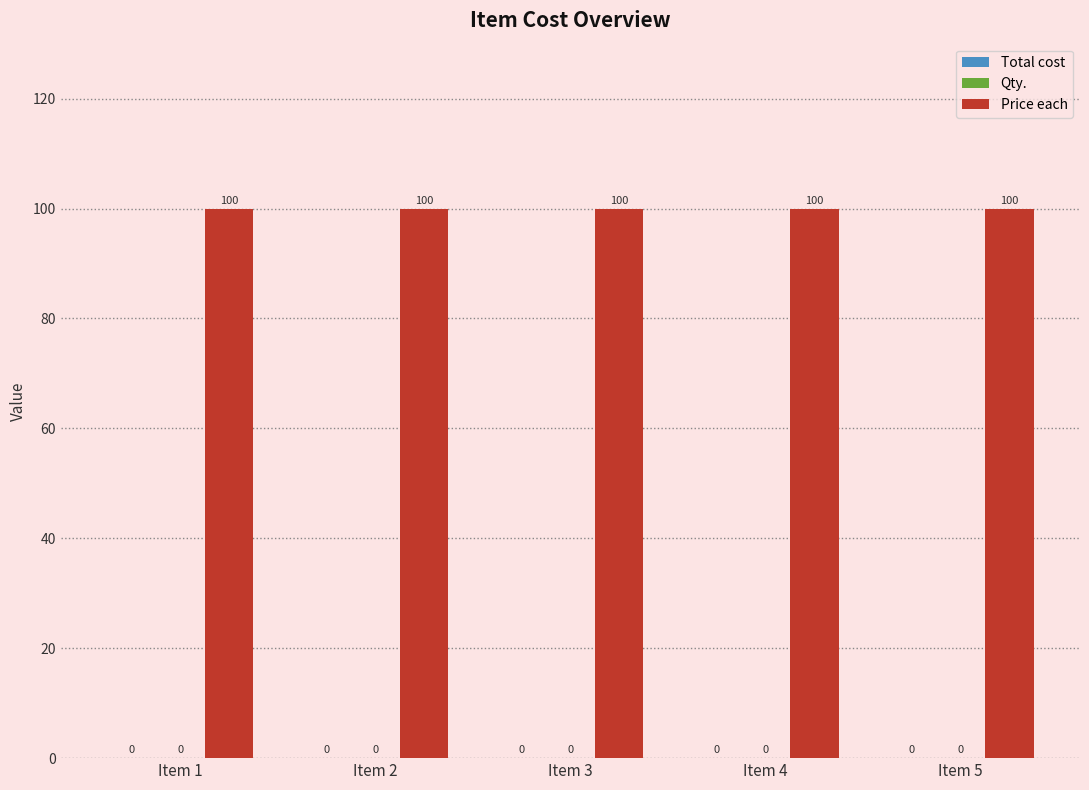

Between Item 2 and Item 1, which is larger?

Item 2